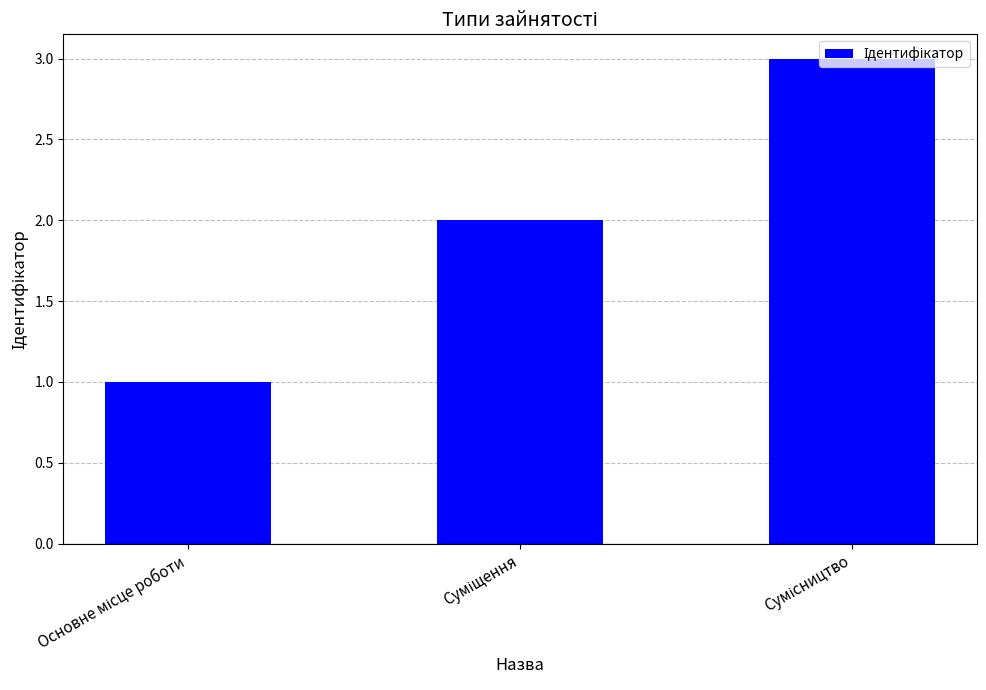

What is the maximum value shown in the chart?

3